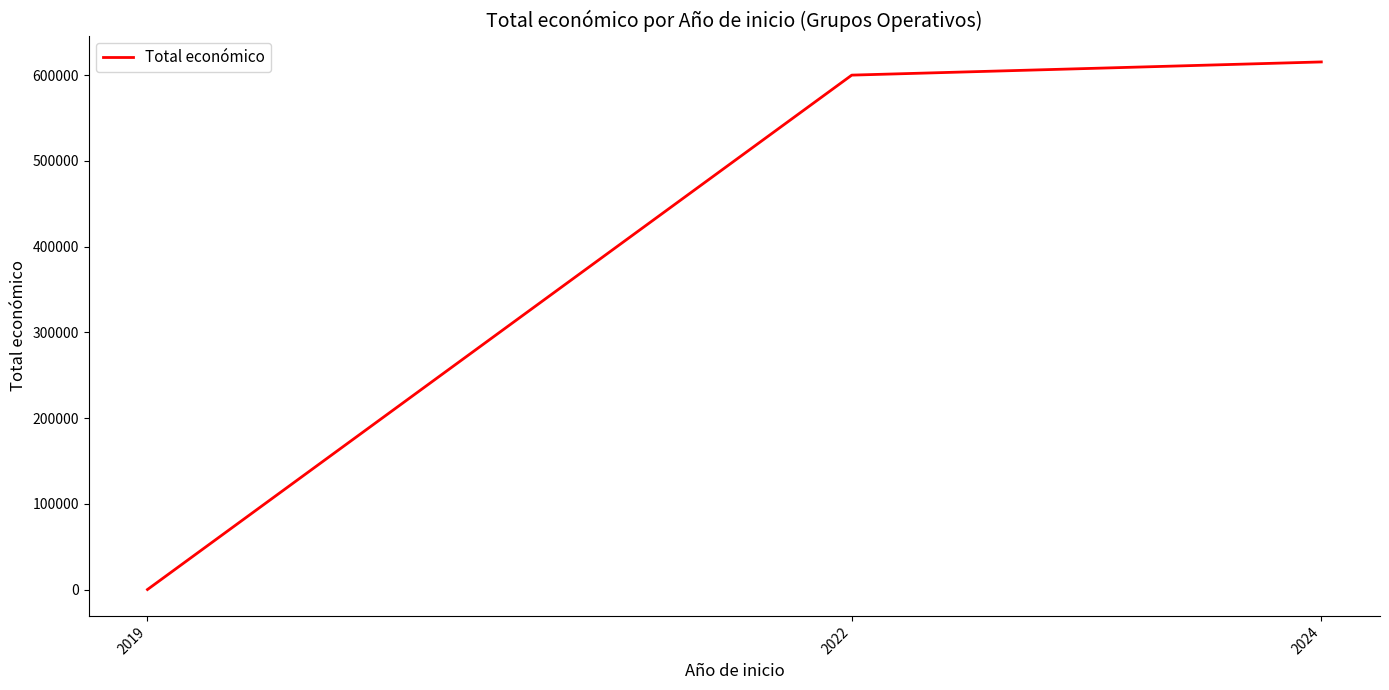

Rank the categories by value from lowest to highest.

2019, 2022, 2024